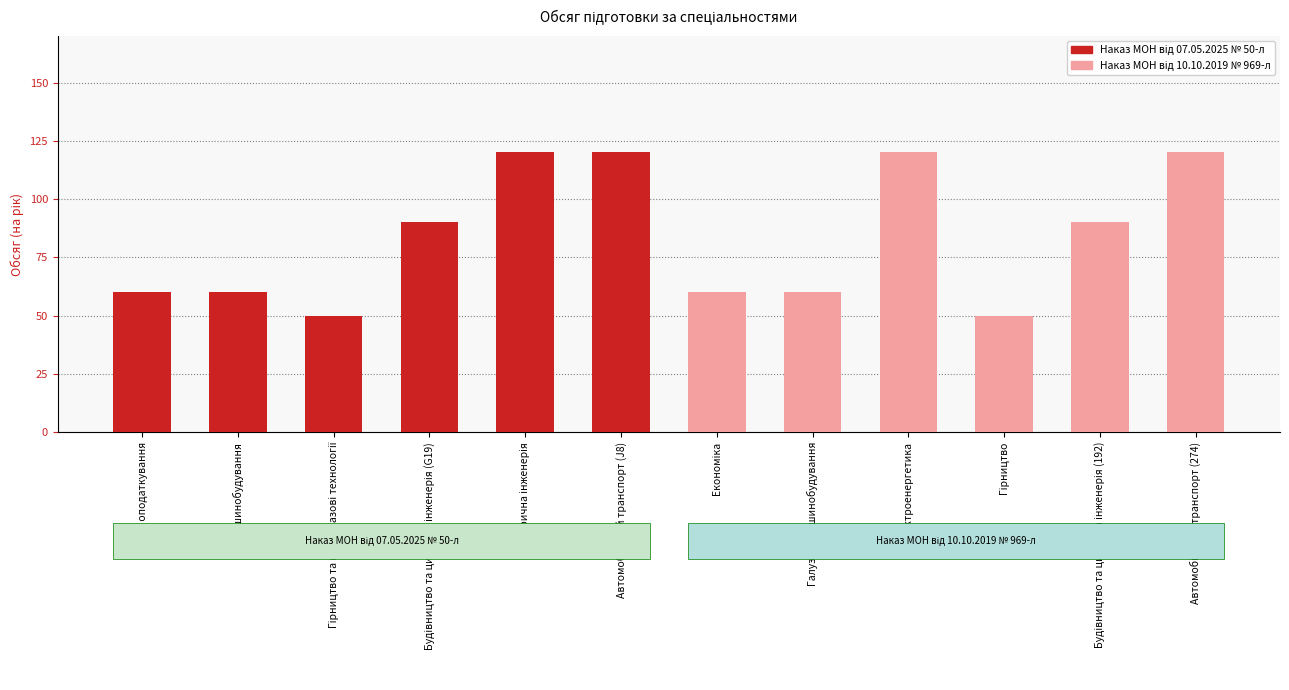

Is it true that the value at Галузеве машинобудування is 16?

False